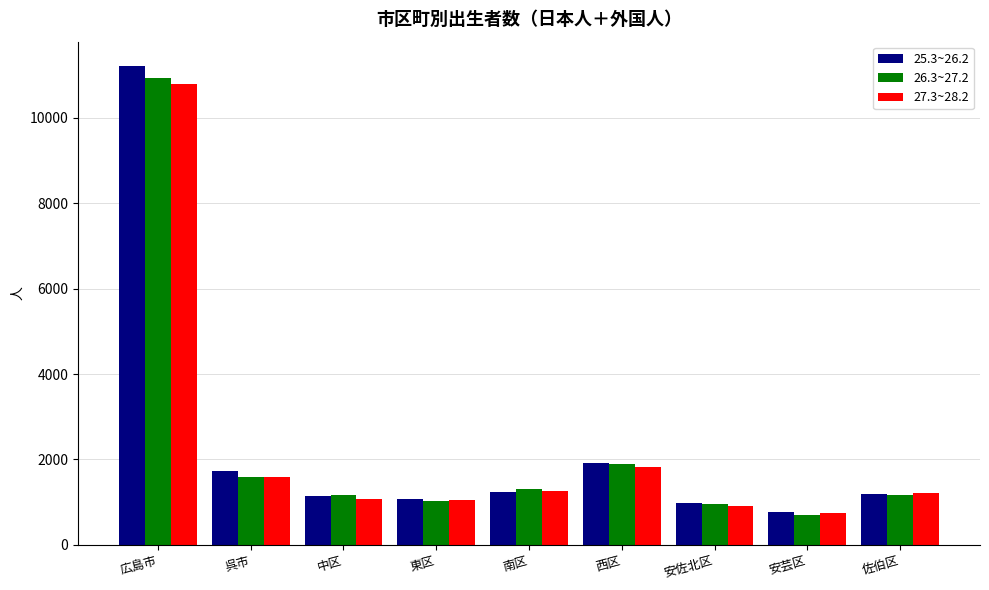

At which label does 27.3~28.2 first exceed 1219?

広島市